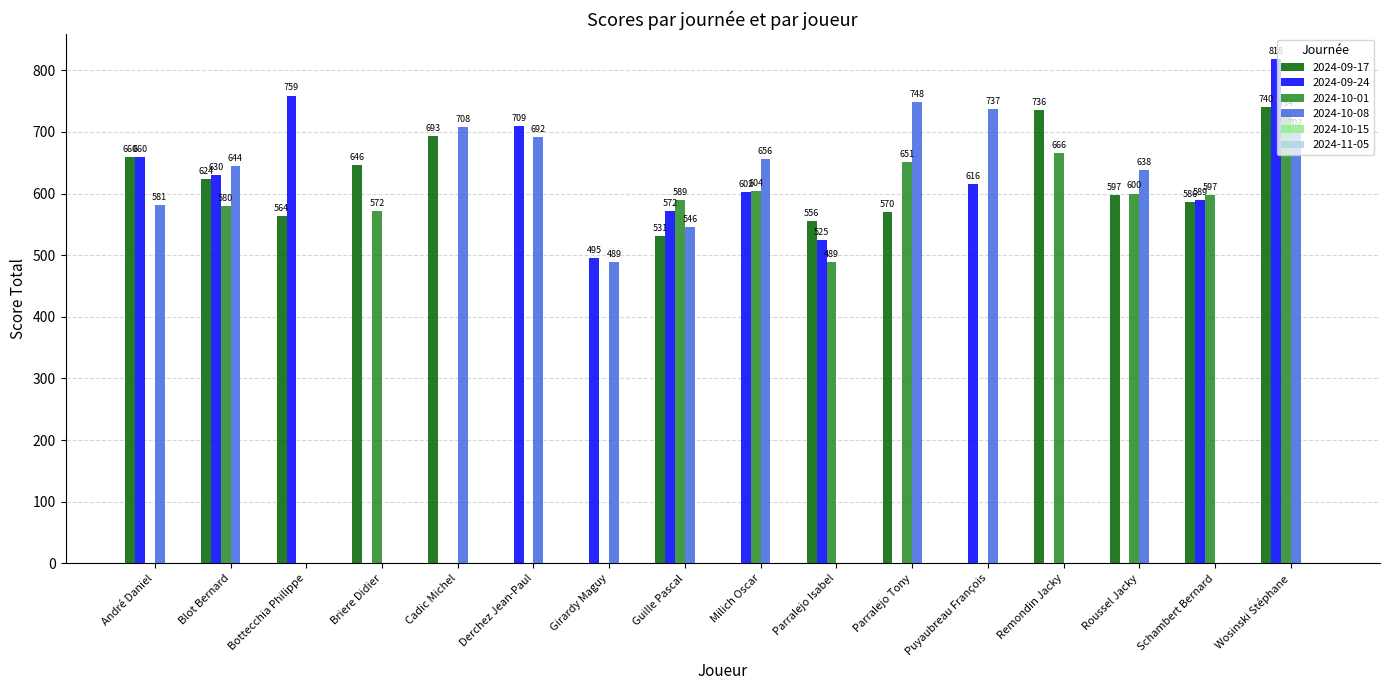

Are the bars horizontal?

No